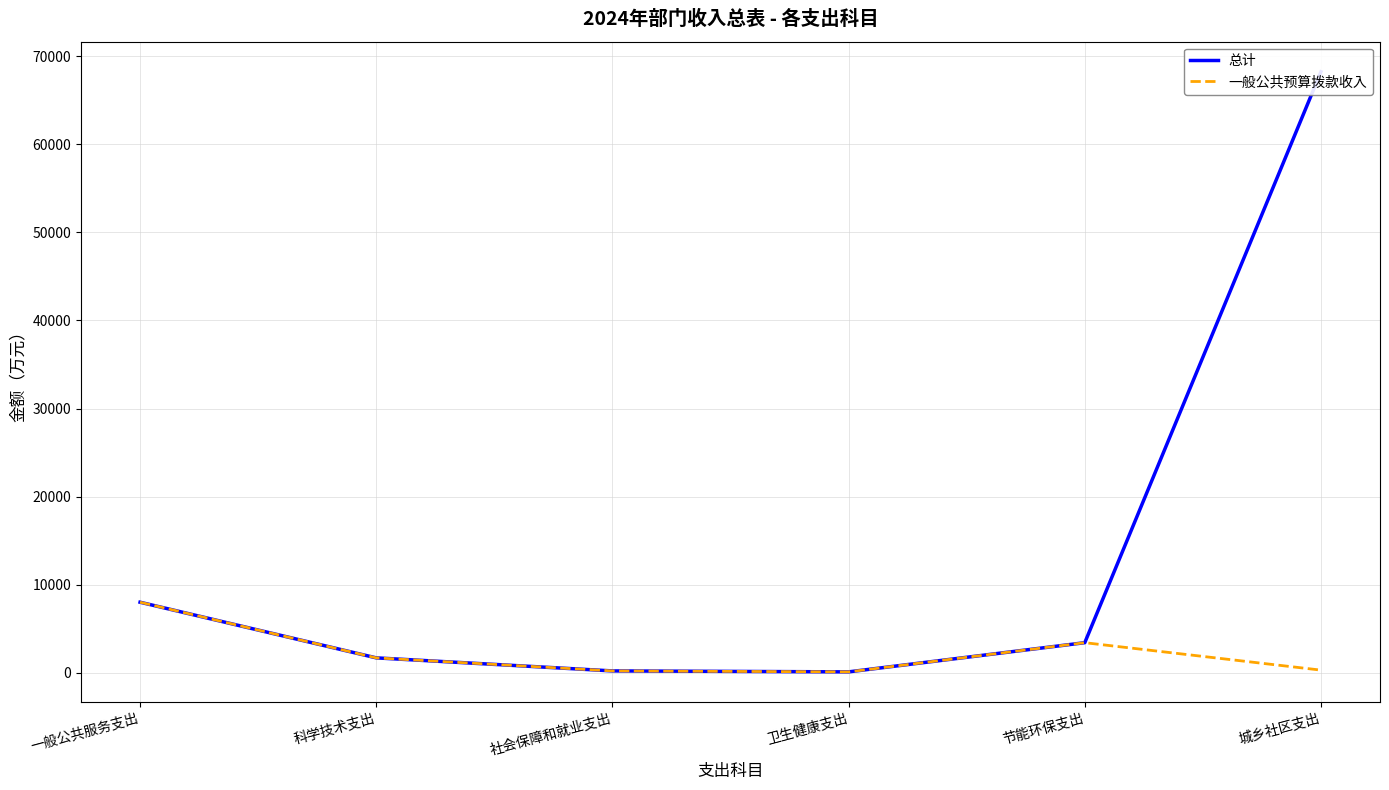

Where is the first local minimum for 一般公共预算拨款收入?

卫生健康支出